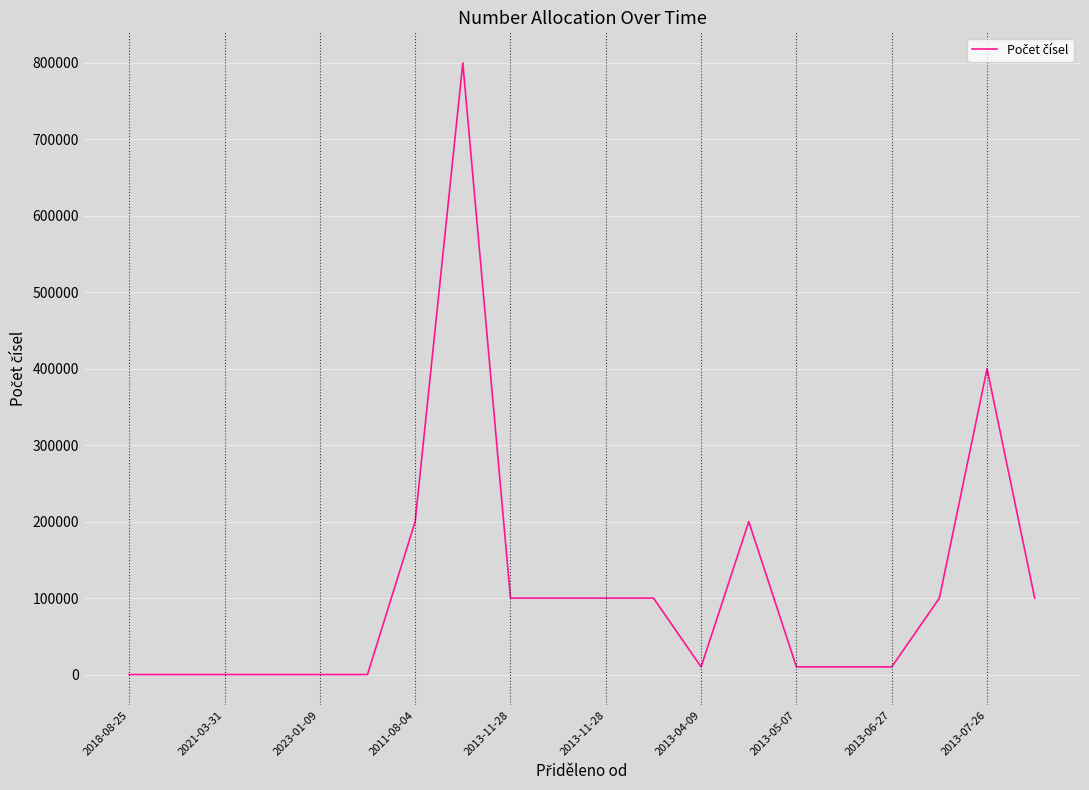

True or false: the data has more than 1 interior local peaks.

True